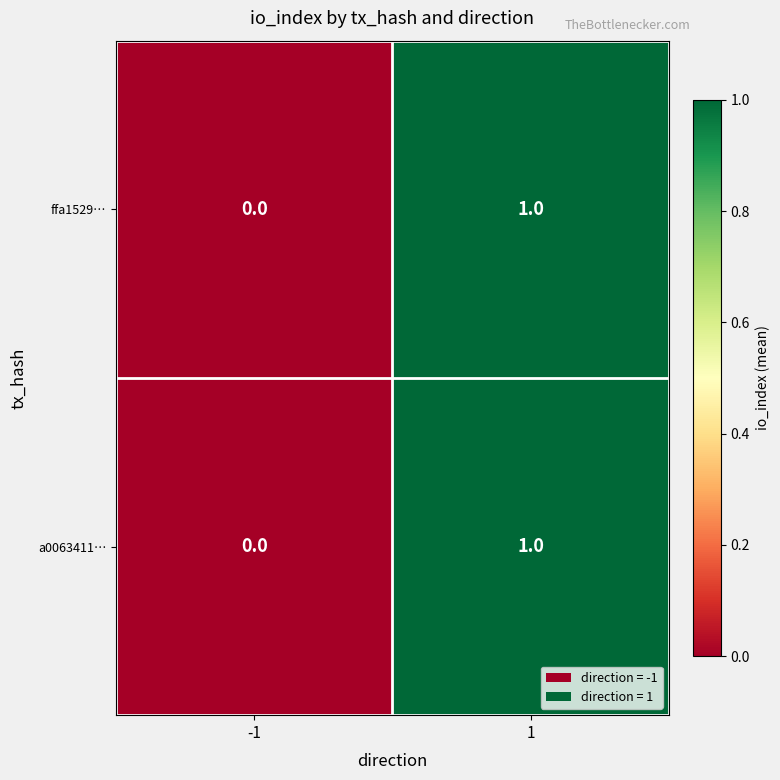

Is it true that ffa1529… equals 0 at -1?

True